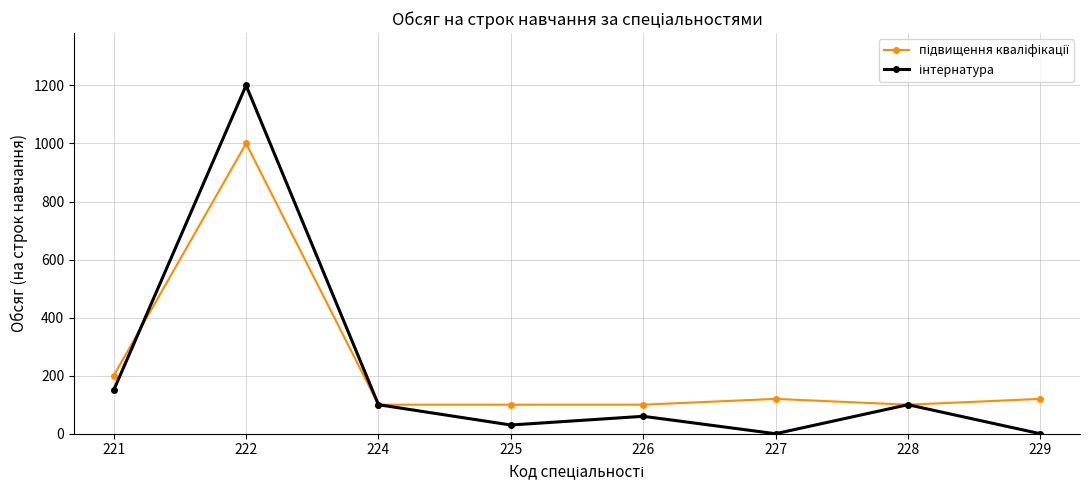

Is this an area chart (filled region under the line)?

No